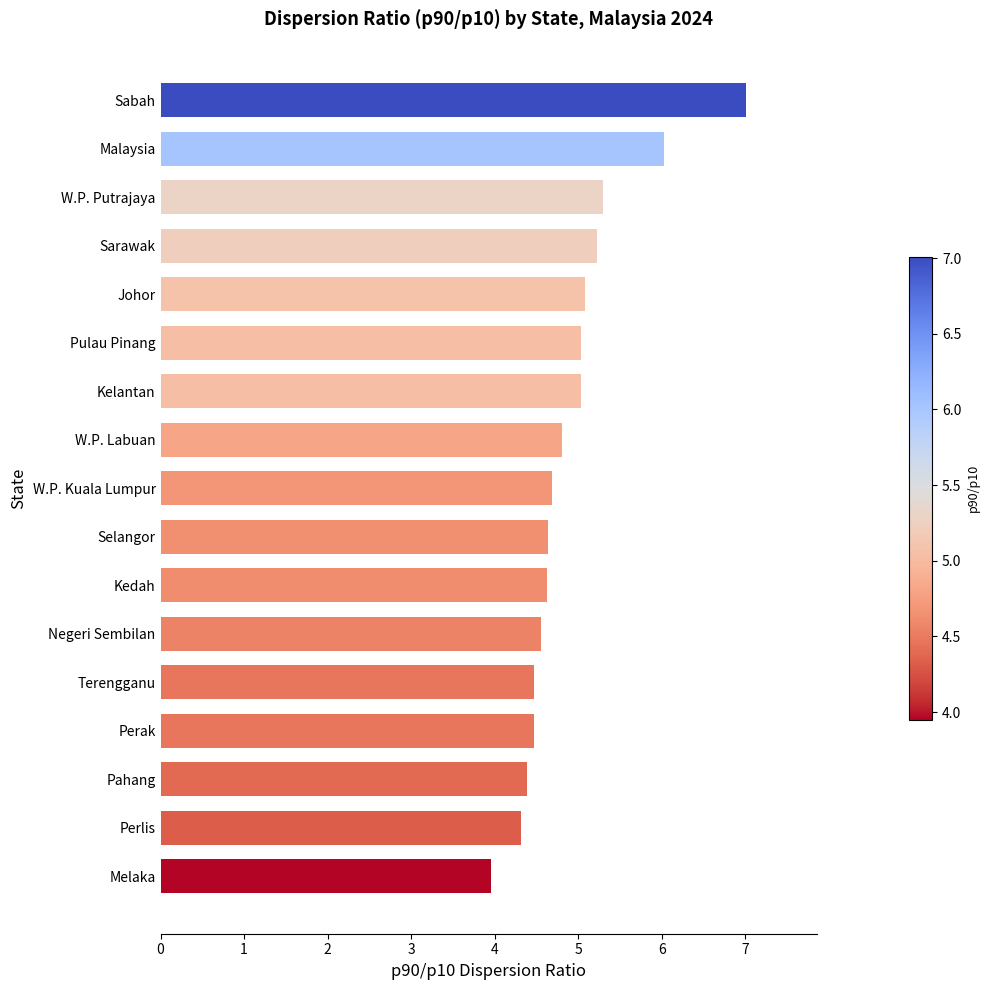

What is the change in value from Pulau Pinang to W.P. Kuala Lumpur?

-0.3